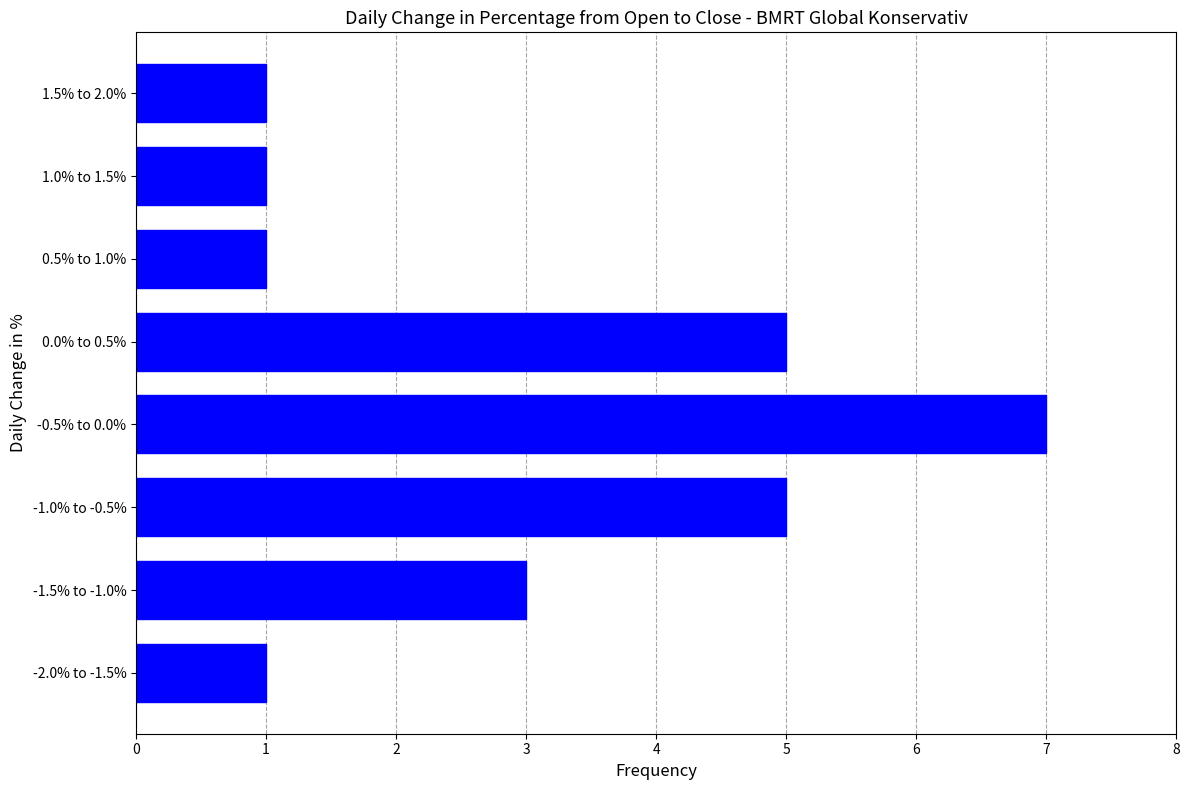

Reading bottom to top, extract all data points from this chart.

-2.0% to -1.5%=1	-1.5% to -1.0%=3	-1.0% to -0.5%=5	-0.5% to 0.0%=7	0.0% to 0.5%=5	0.5% to 1.0%=1	1.0% to 1.5%=1	1.5% to 2.0%=1